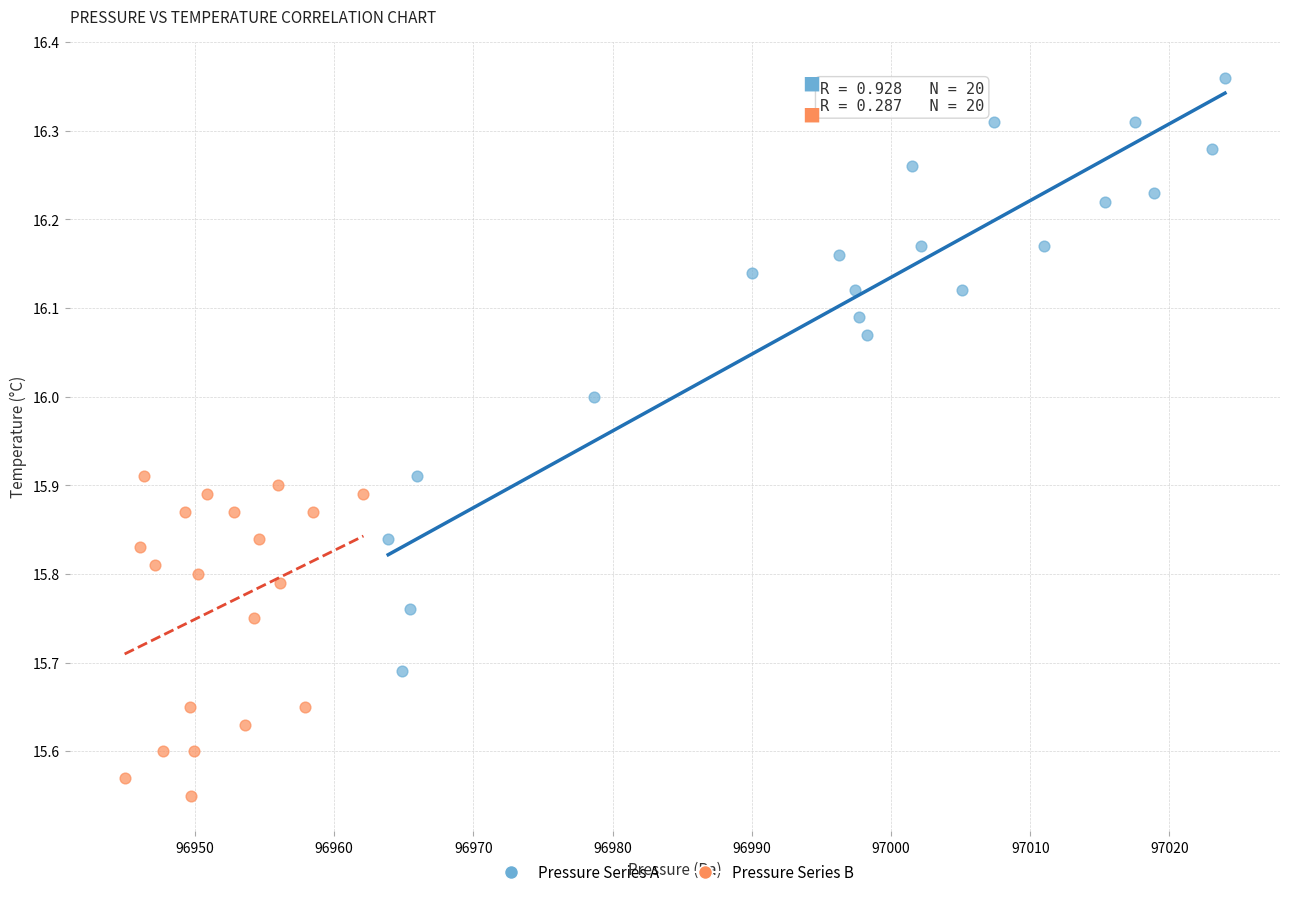

Which series reaches the maximum Y coordinate?

Pressure Series A